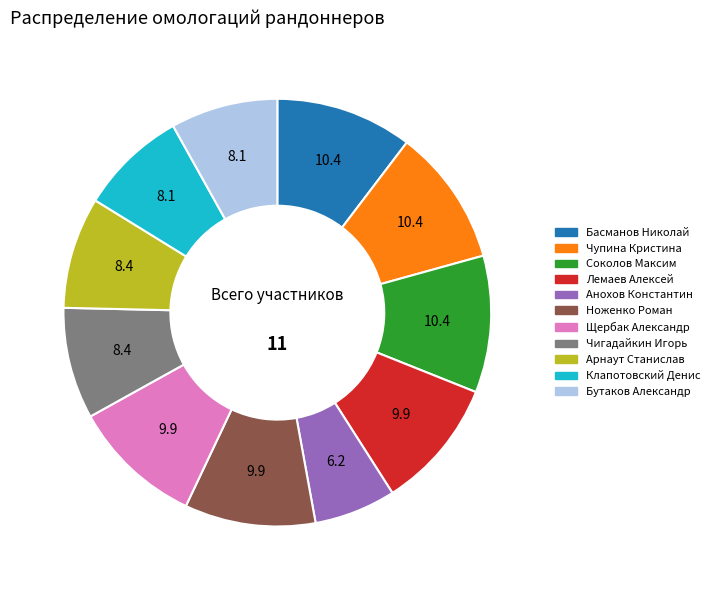

Does Бутаков Александр account for over 50% of the chart?

No